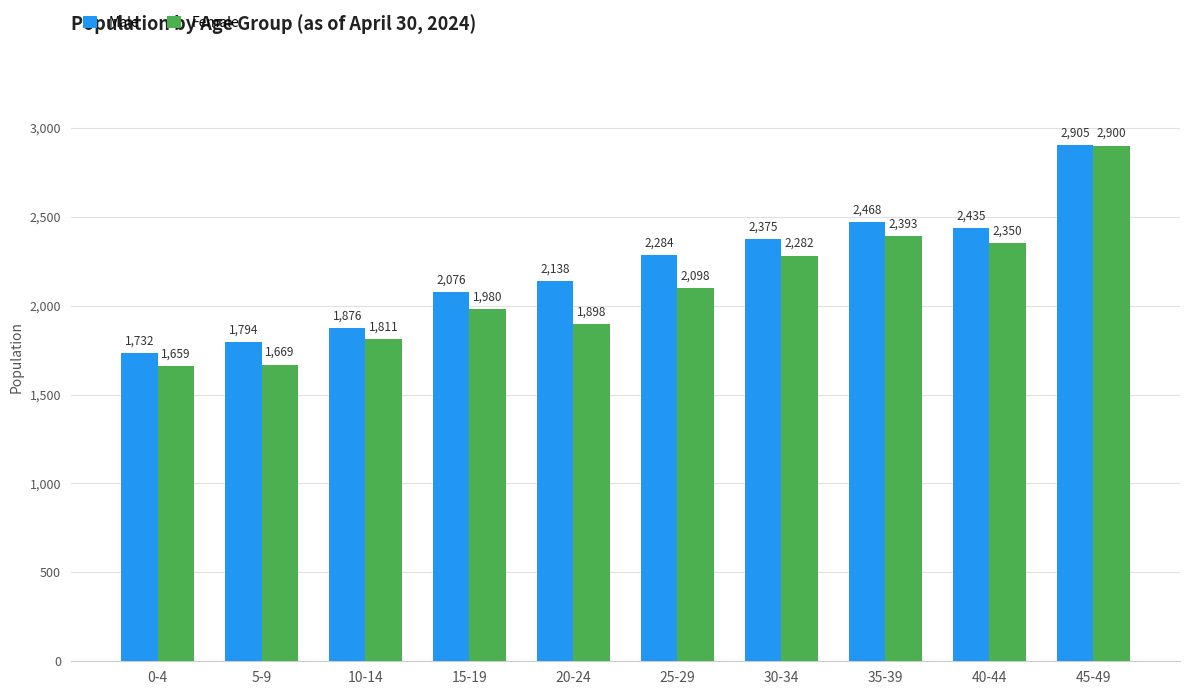

Reading left to right, transcribe all the data shown in this chart.

Male: 0-4=1732	5-9=1794	10-14=1876	15-19=2076	20-24=2138	25-29=2284	30-34=2375	35-39=2468	40-44=2435	45-49=2905
Female: 0-4=1659	5-9=1669	10-14=1811	15-19=1980	20-24=1898	25-29=2098	30-34=2282	35-39=2393	40-44=2350	45-49=2900